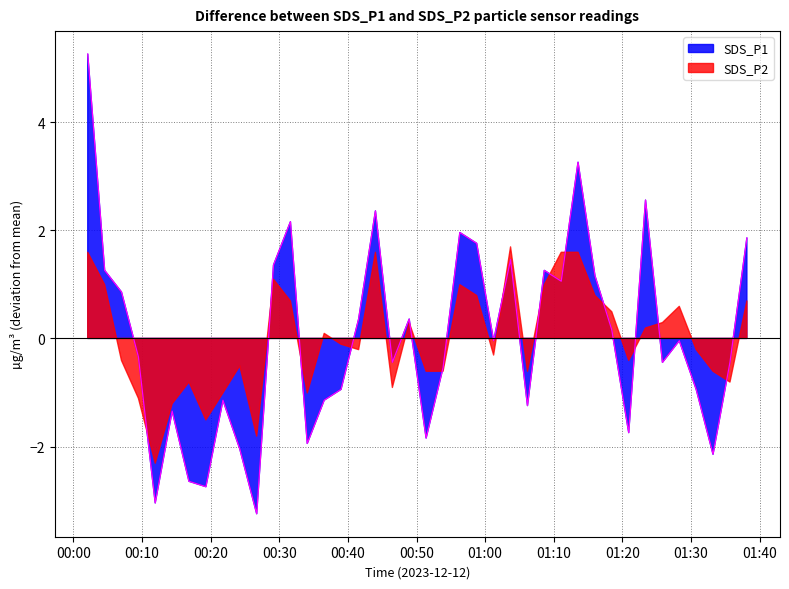

How many values exceed 0?

18